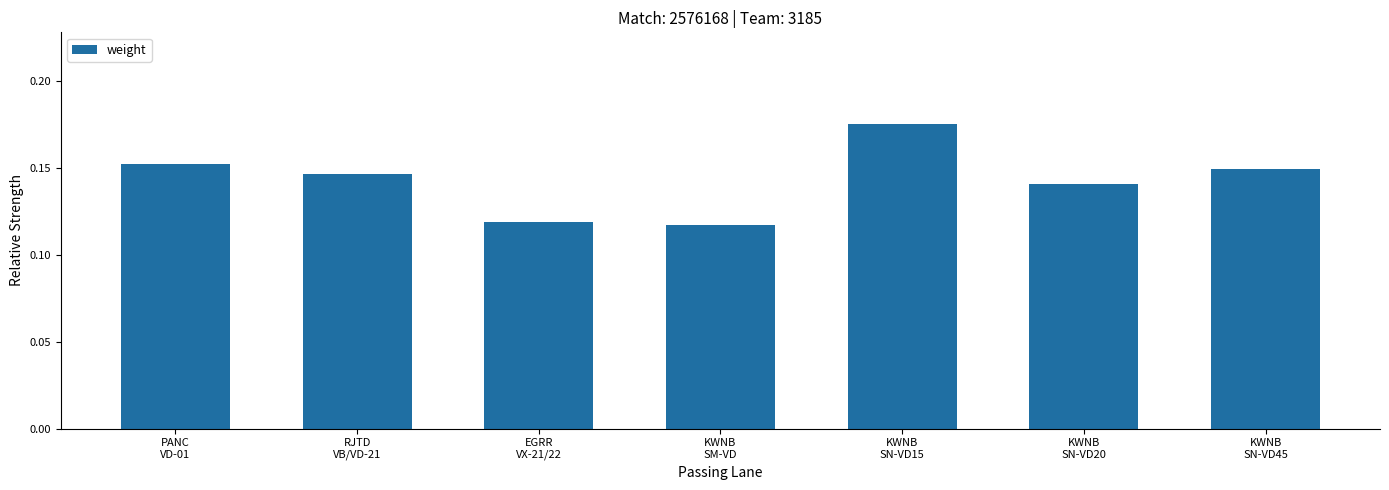

Does the chart contain any negative values?

No